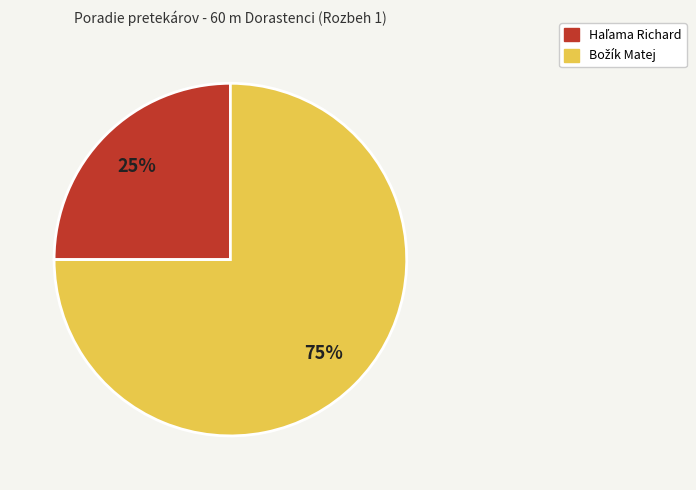

To the nearest percent, what is the average slice percentage?

50%